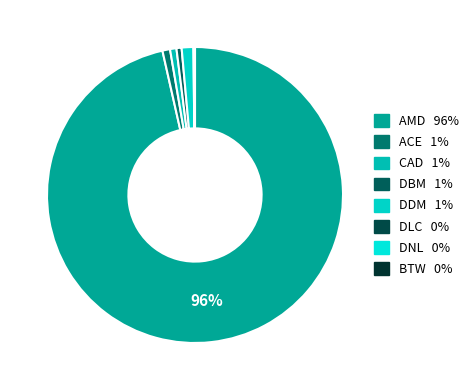

Which slice represents more than half of the pie?

AMD